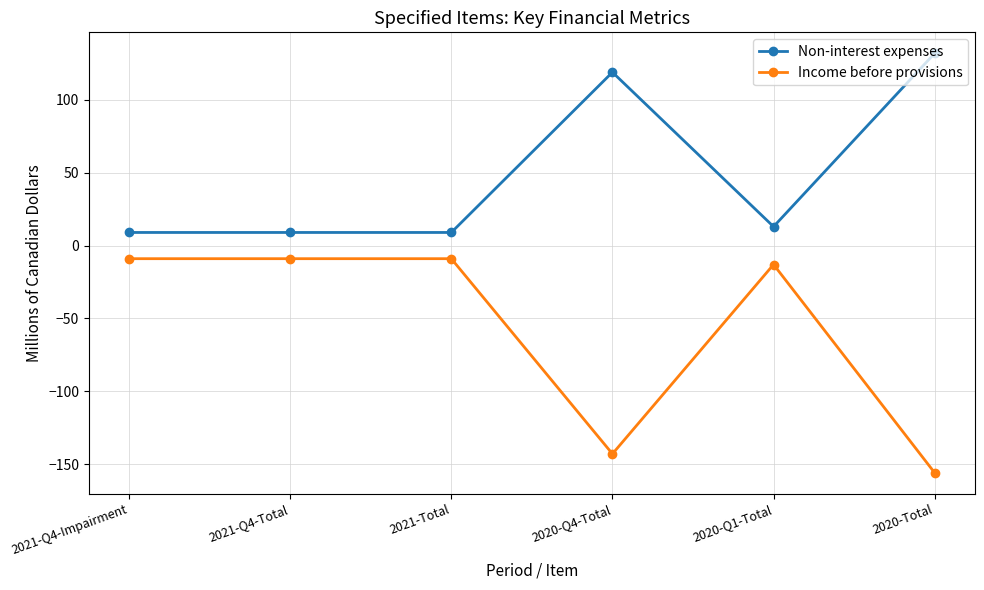

True or false: Non-interest expenses has more than 2 interior local peaks.

False